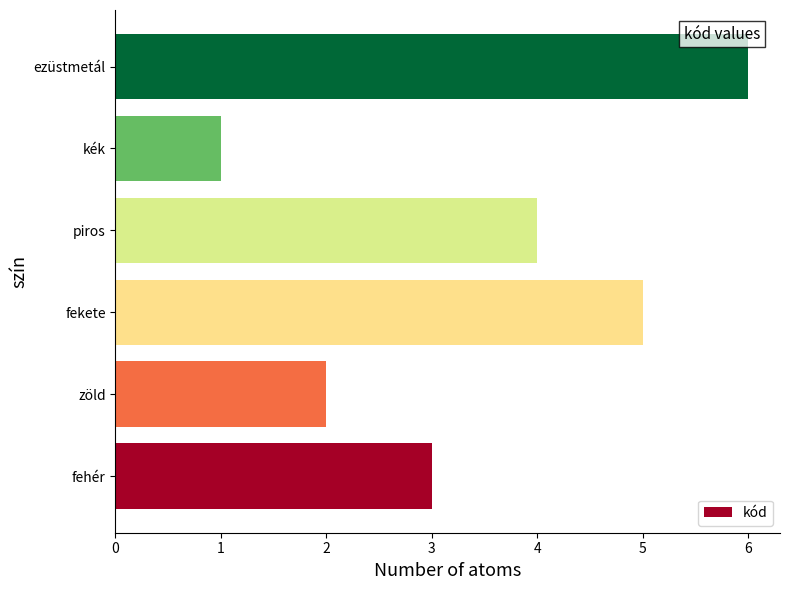

Are the bars grouped side by side (vs. stacked)?

No